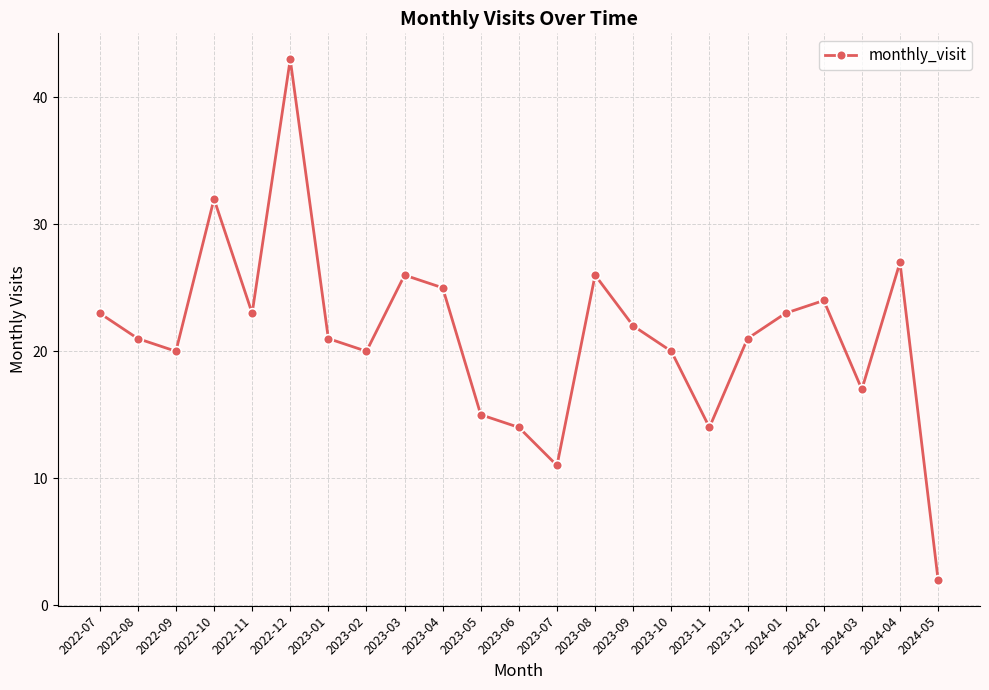

What is the value of the 14th point from the left?

26